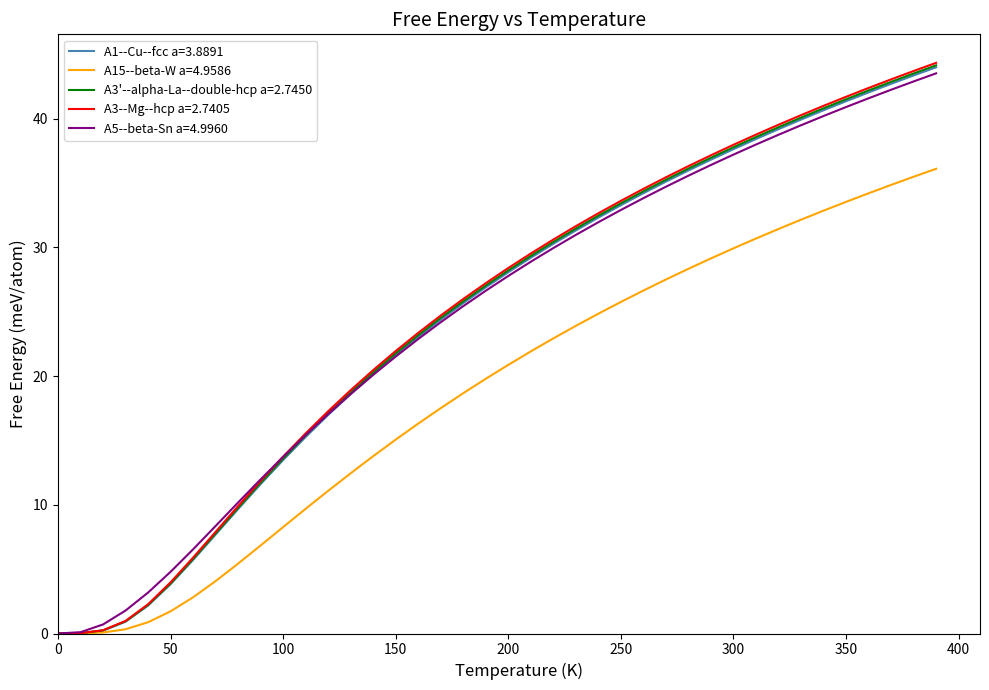

Which series has the widest spread of values?

A3--Mg--hcp a=2.7405